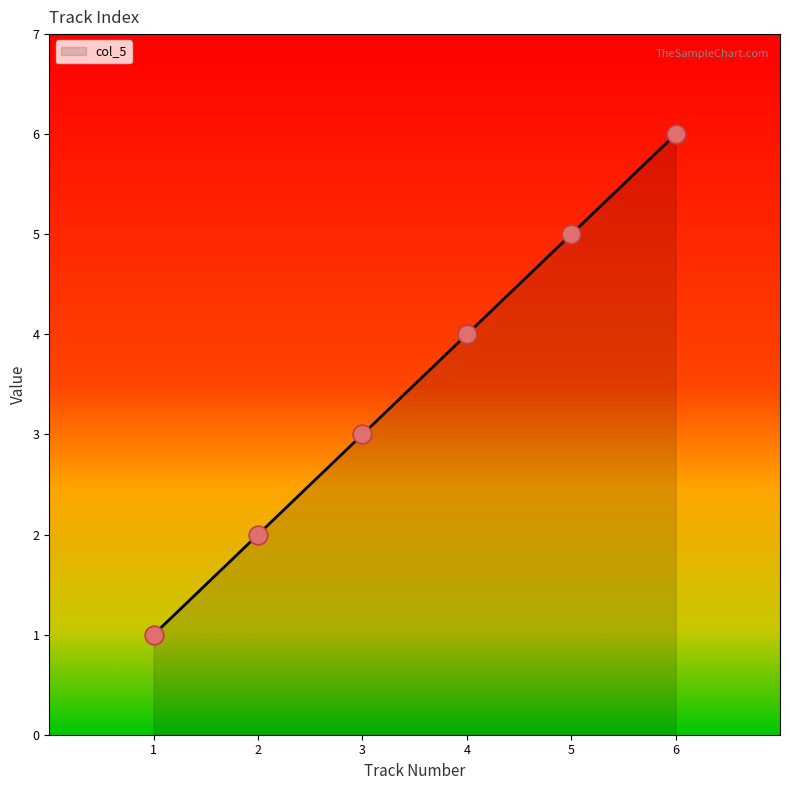

What is the change in value from 1 to 6?

+5